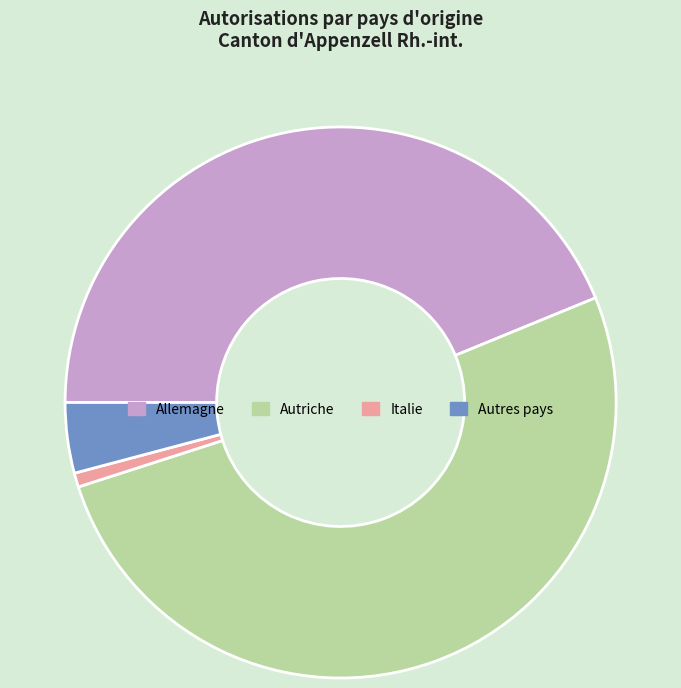

True or false: Autres pays accounts for 4% of the total.

True